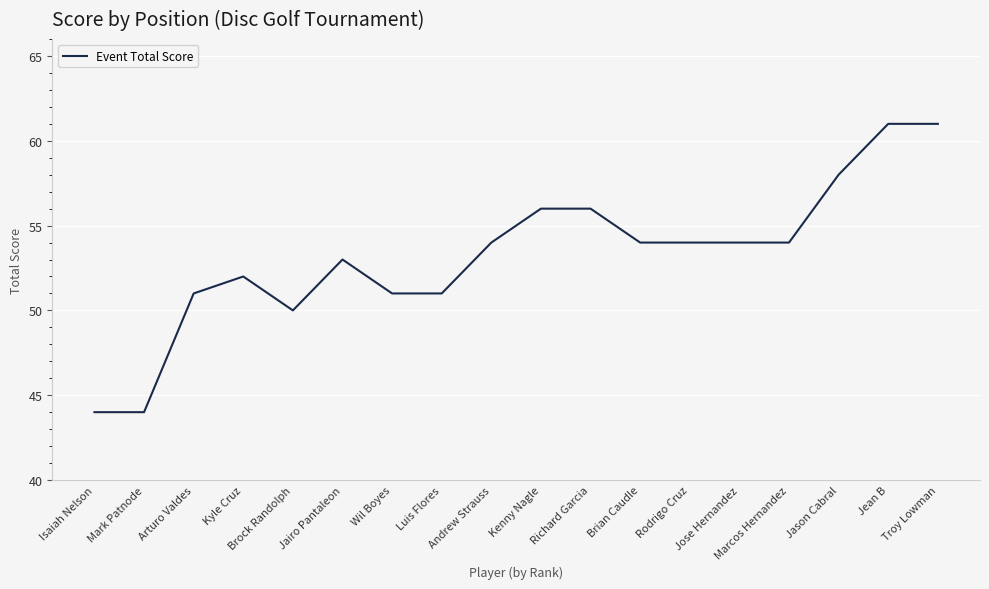

What is the difference between the maximum and minimum values?

17